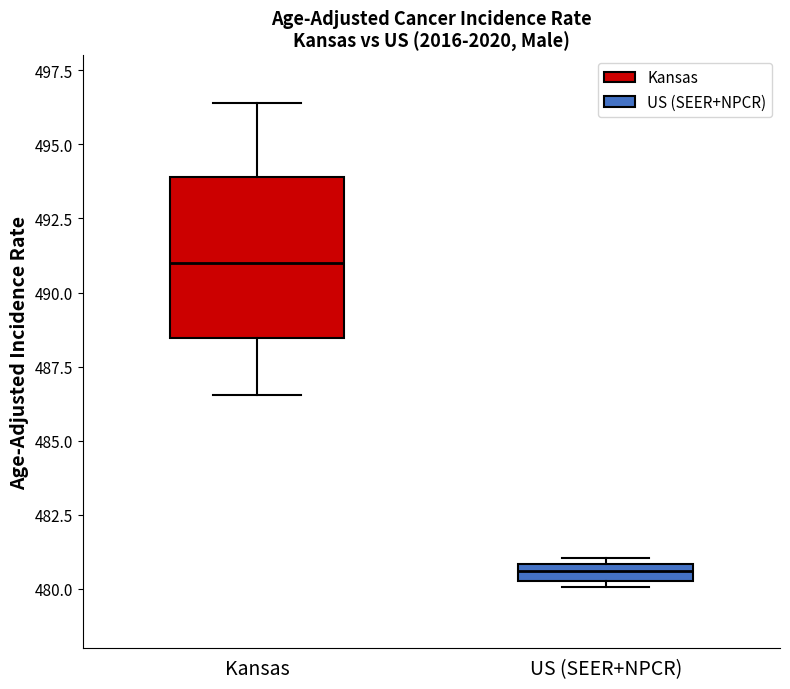

Where is the lower edge of the box for US (SEER+NPCR) on the y-axis? The values are not printed on the chart, so give them approximately, as read against the axis.

480.5